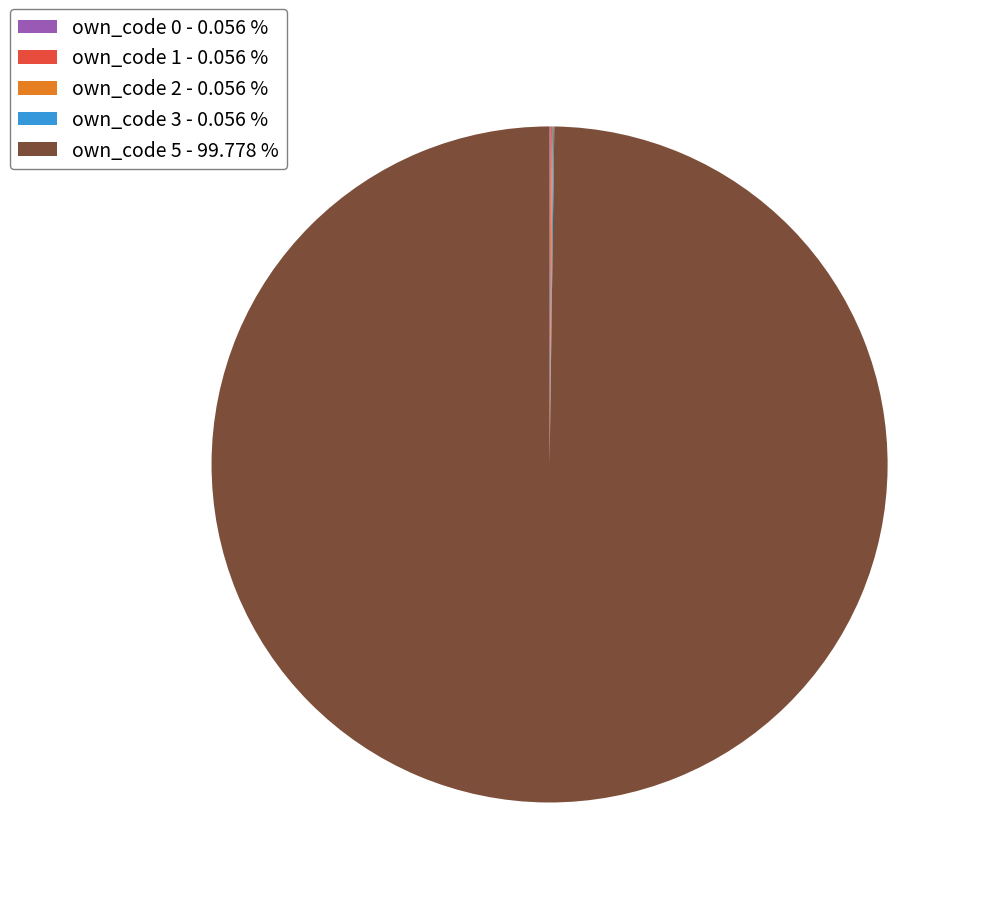

Does own_code 5 - 99.778 % account for over 50% of the chart?

Yes